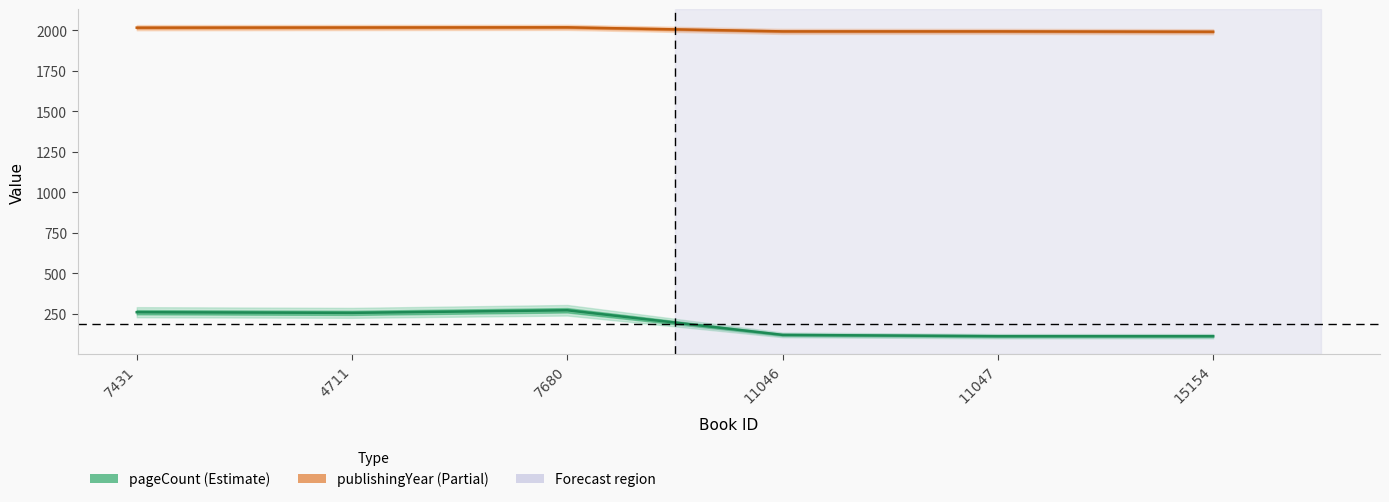

What is the label of the 5th point from the left?

11047